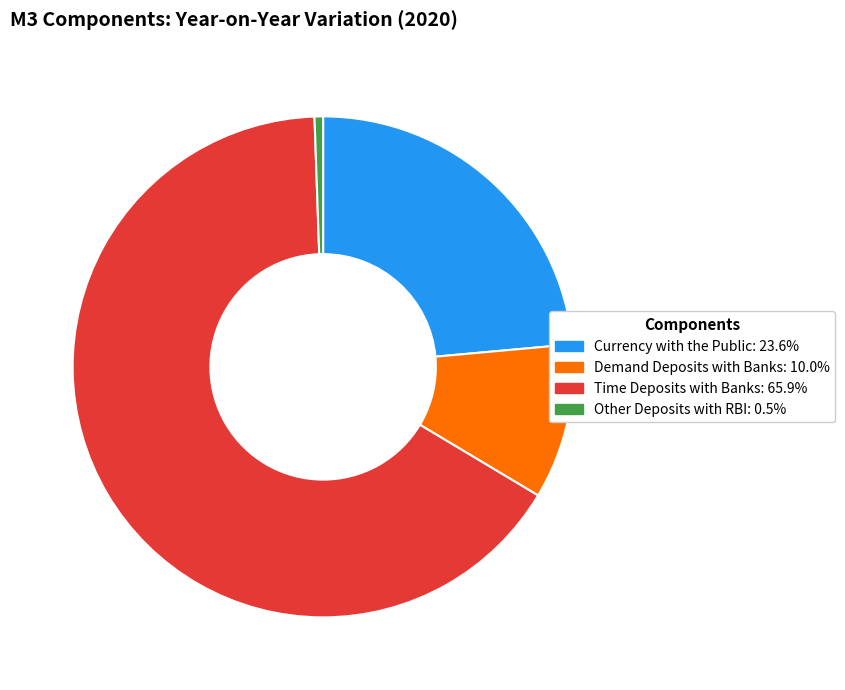

Rank the categories by value from highest to lowest.

Time Deposits with Banks, Currency with the Public, Demand Deposits with Banks, Other Deposits with RBI